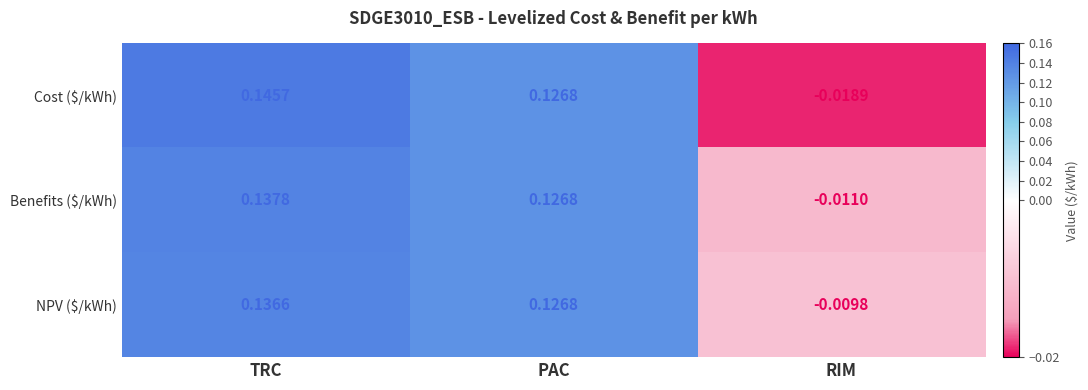

Which label corresponds to the smallest value in the chart?

RIM